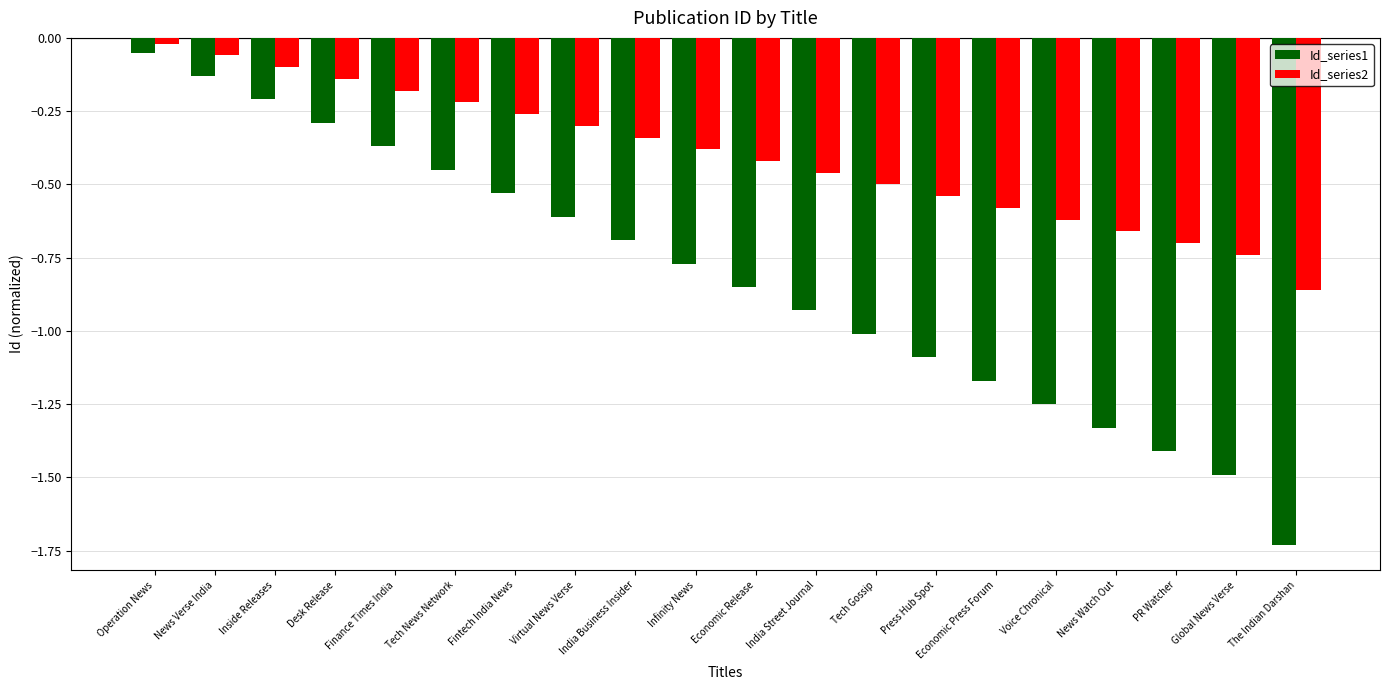

True or false: Id_series1 has a value of -0.5 at Tech News Network.

True